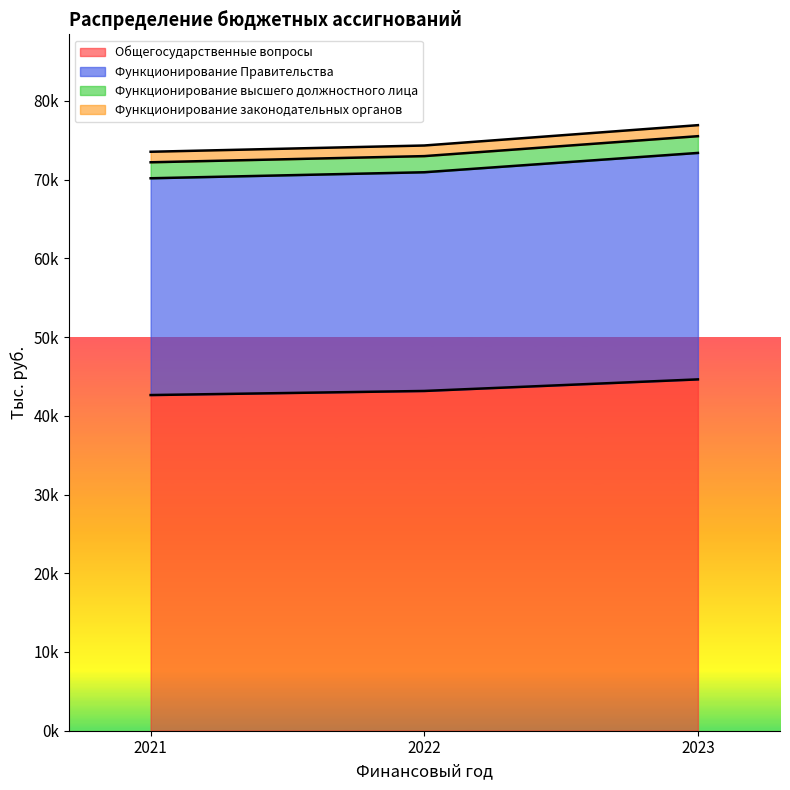

Which label corresponds to the smallest value in the chart?

2021